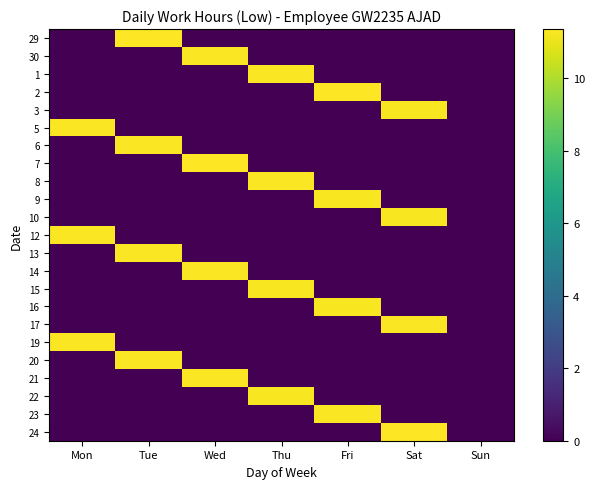

What is the spread (max minus min) of values at Mon?

11.3